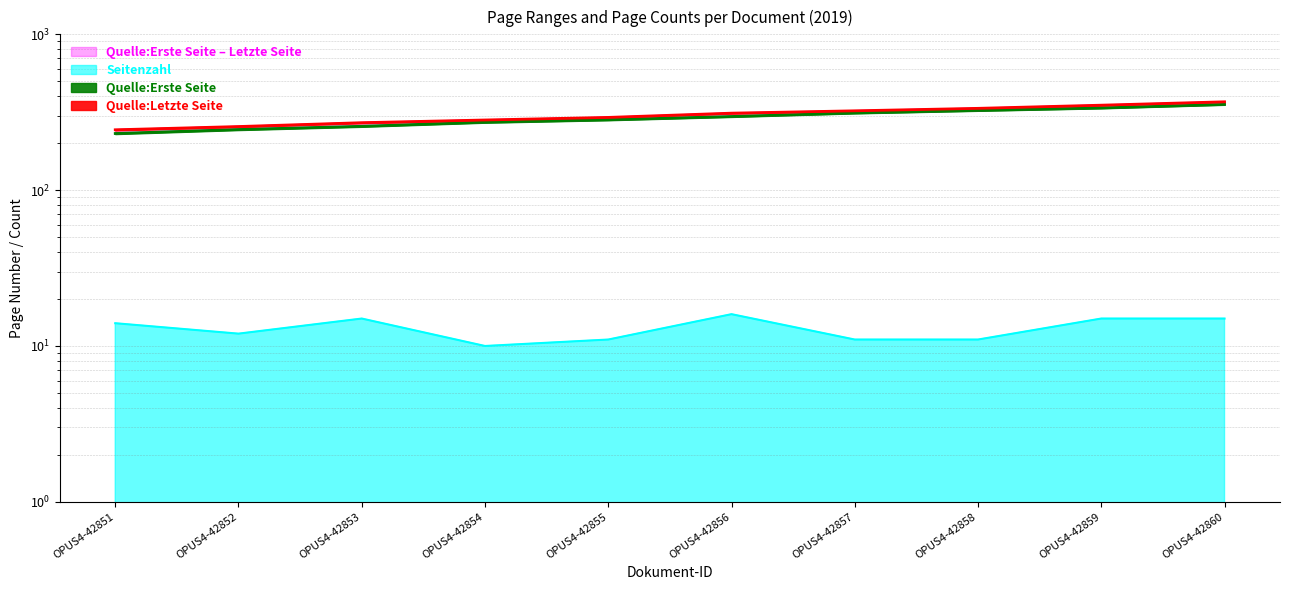

Is it true that Seitenzahl equals 12 at OPUS4-42852?

True